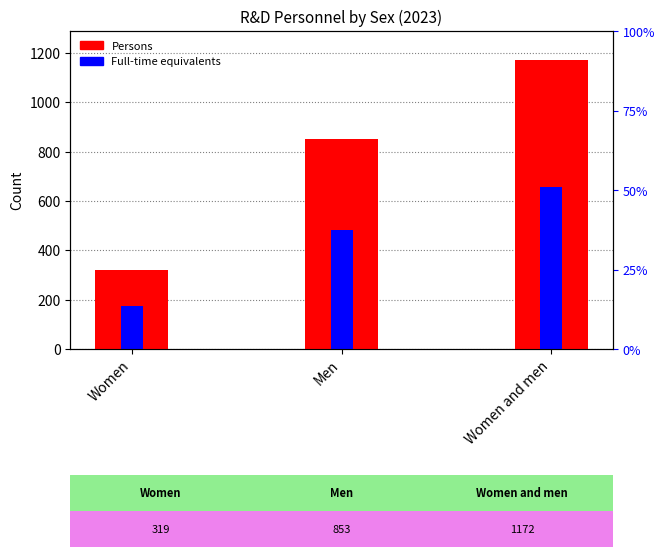

At which label does Full-time equivalents first exceed 484?

Women and men